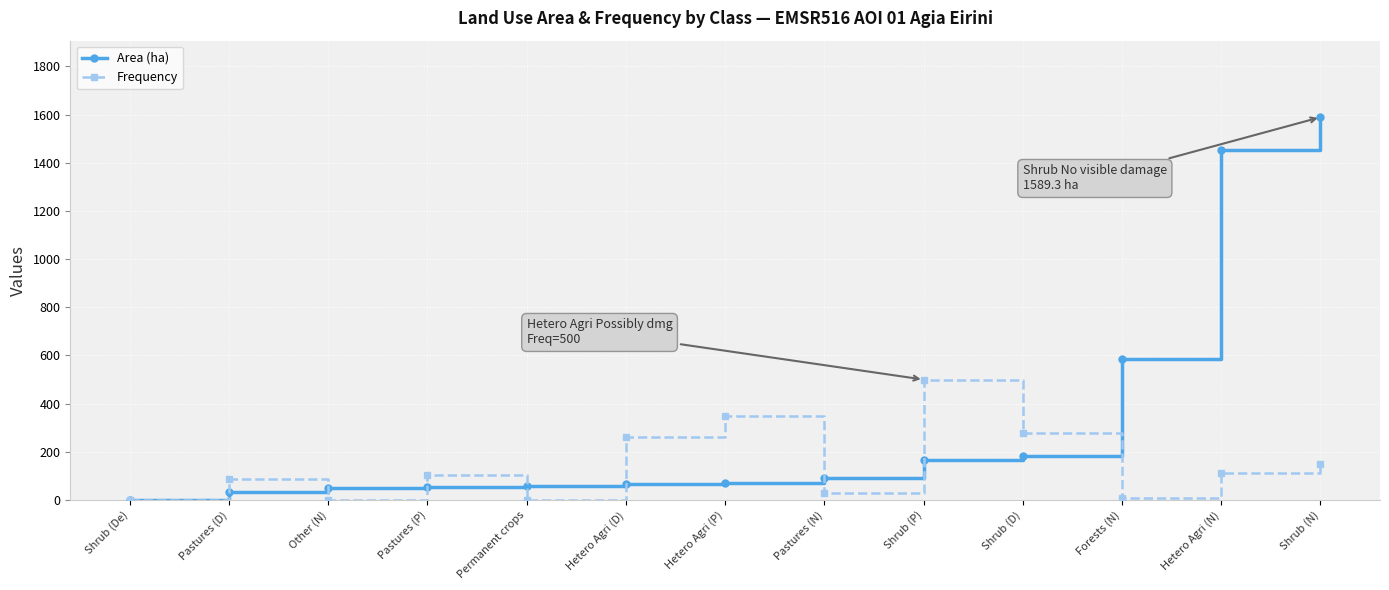

True or false: Frequency and Area (ha) cross at least once.

True